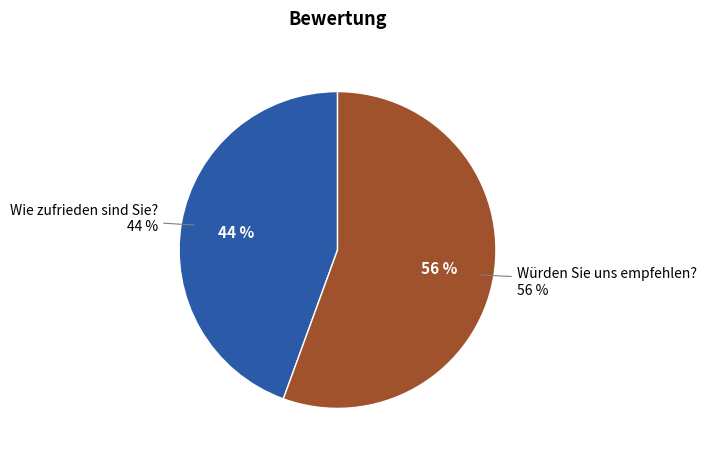

Do Wie zufrieden sind Sie? and Würden Sie uns empfehlen? together represent more than half of the pie?

Yes